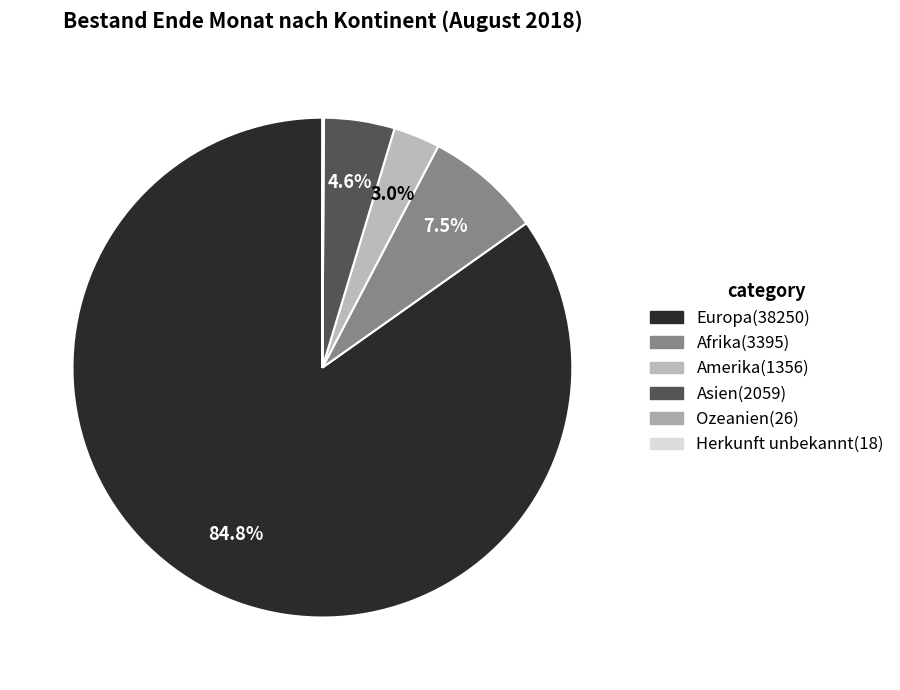

The Asien slice represents 5% of the pie. True or false?

True